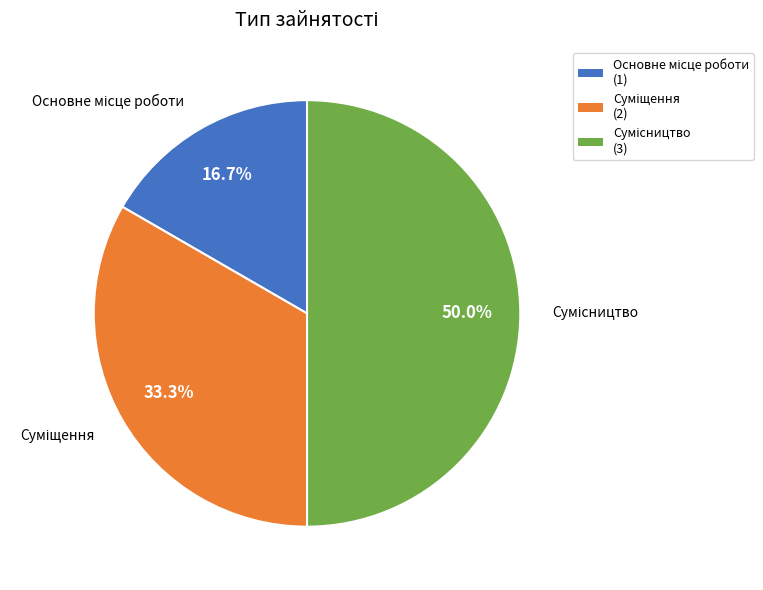

To the nearest percent, what percentage of the pie is Сумісництво?

50%